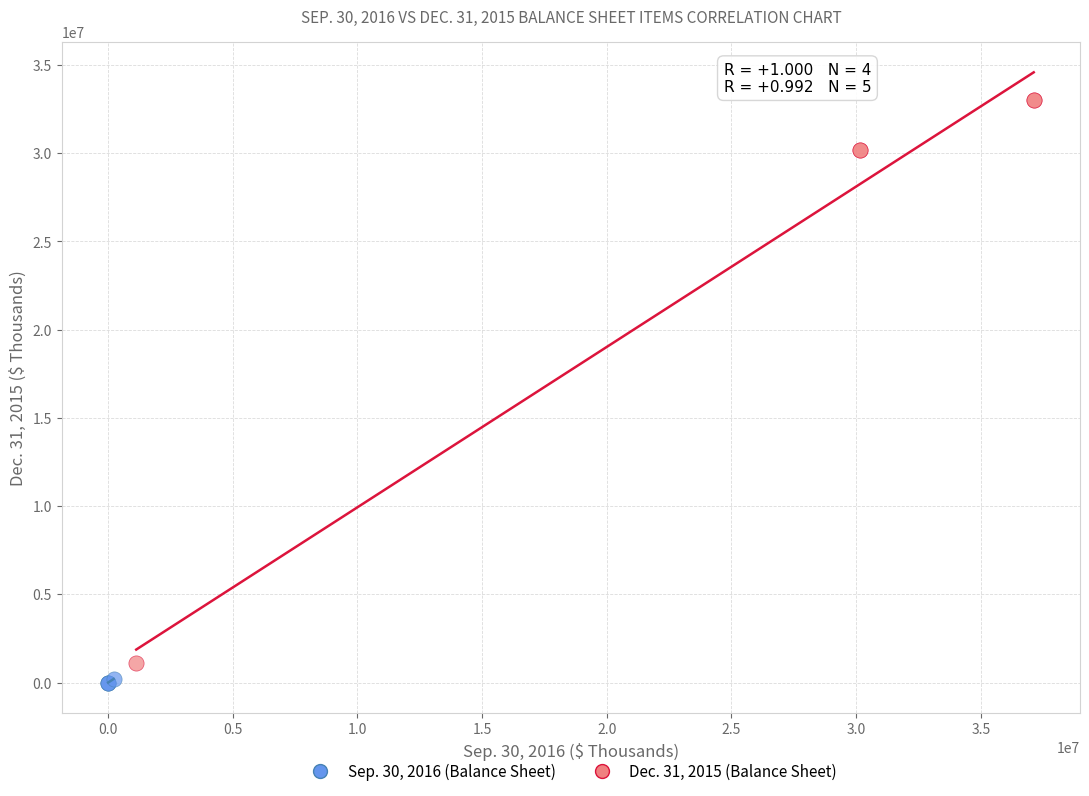

Which series has the largest Y range (max minus min)?

Dec. 31, 2015 (Balance Sheet)